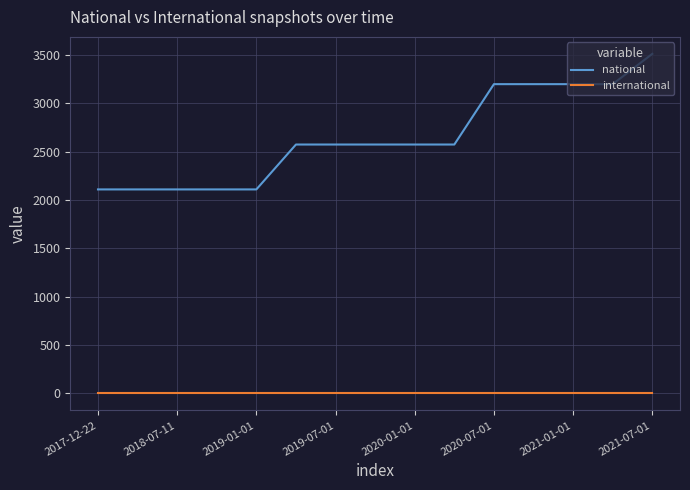

Which series has the widest spread of values?

national